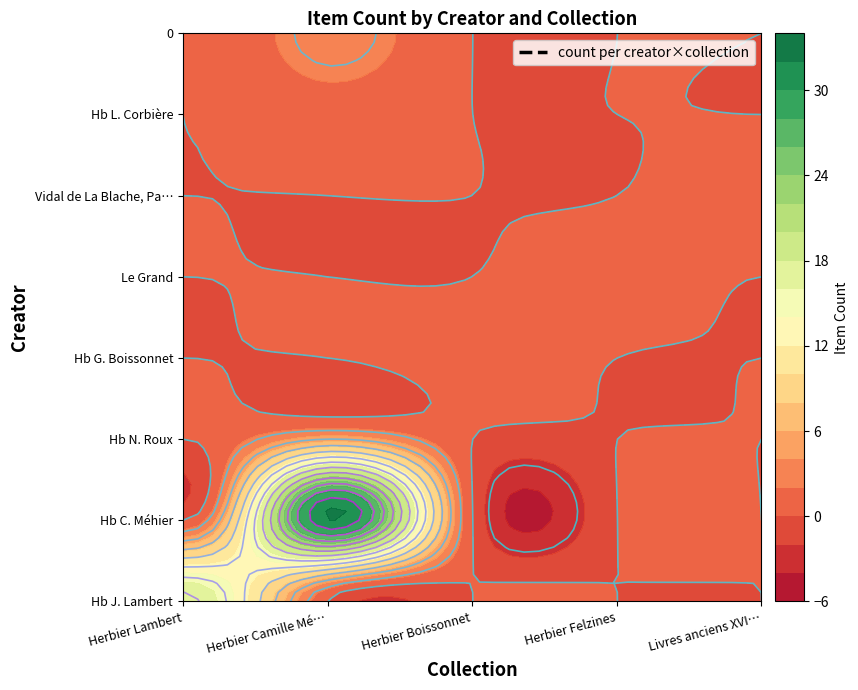

At which category is the sum across all series the highest?

Herbier Camille Méhier